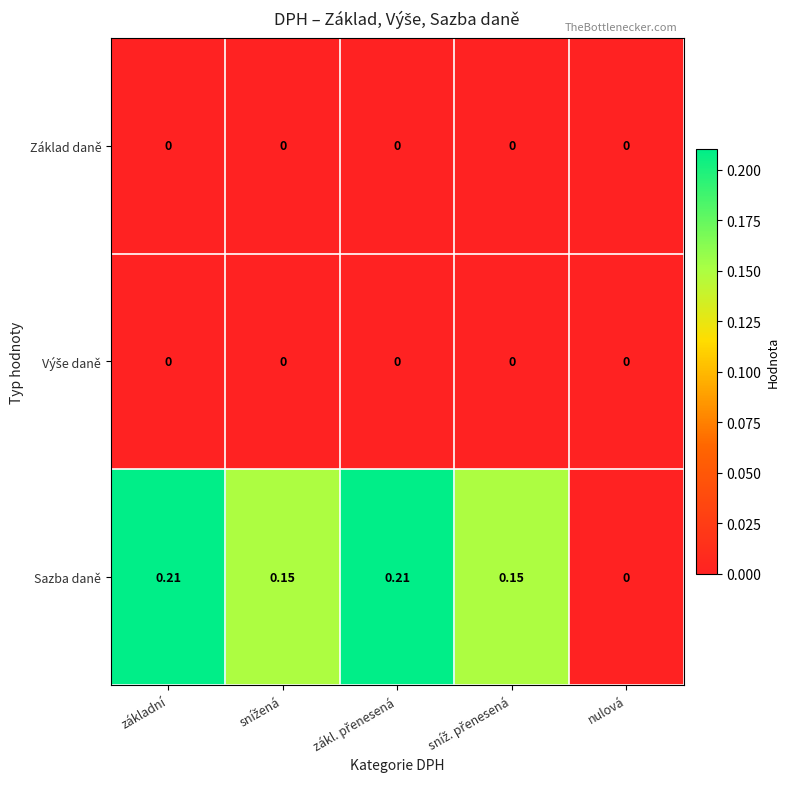

Where is Sazba daně nearest to the value 0?

nulová